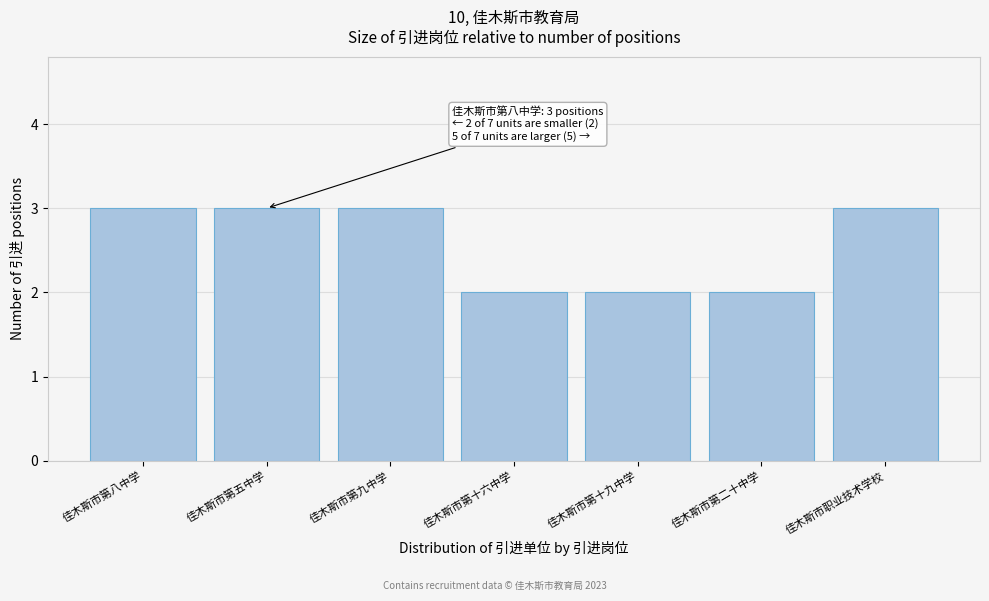

Reading right to left, list all the values displayed in this chart.

佳木斯市职业技术学校=3	佳木斯市第二十中学=2	佳木斯市第十九中学=2	佳木斯市第十六中学=2	佳木斯市第九中学=3	佳木斯市第五中学=3	佳木斯市第八中学=3